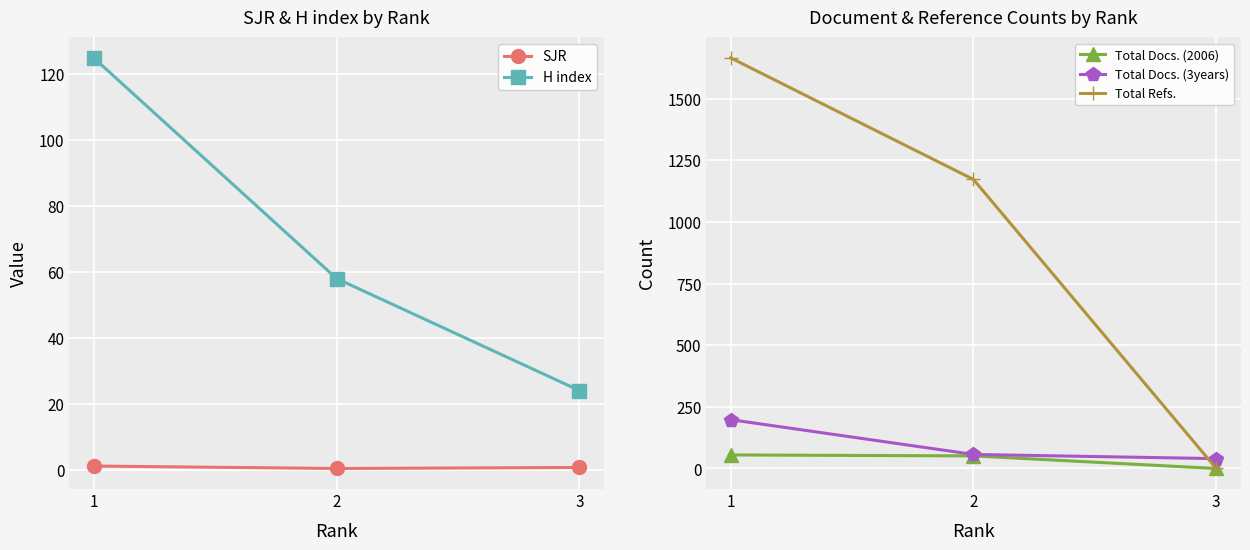

Reading left to right, extract all data points from this chart.

SJR: 1.1	0.3	0.6
H index: 125.0	58.0	24.0
Total Docs. (2006): 55.0	51.0	0.0
Total Docs. (3years): 198.0	57.0	40.0
Total Refs.: 1665.0	1172.0	0.0